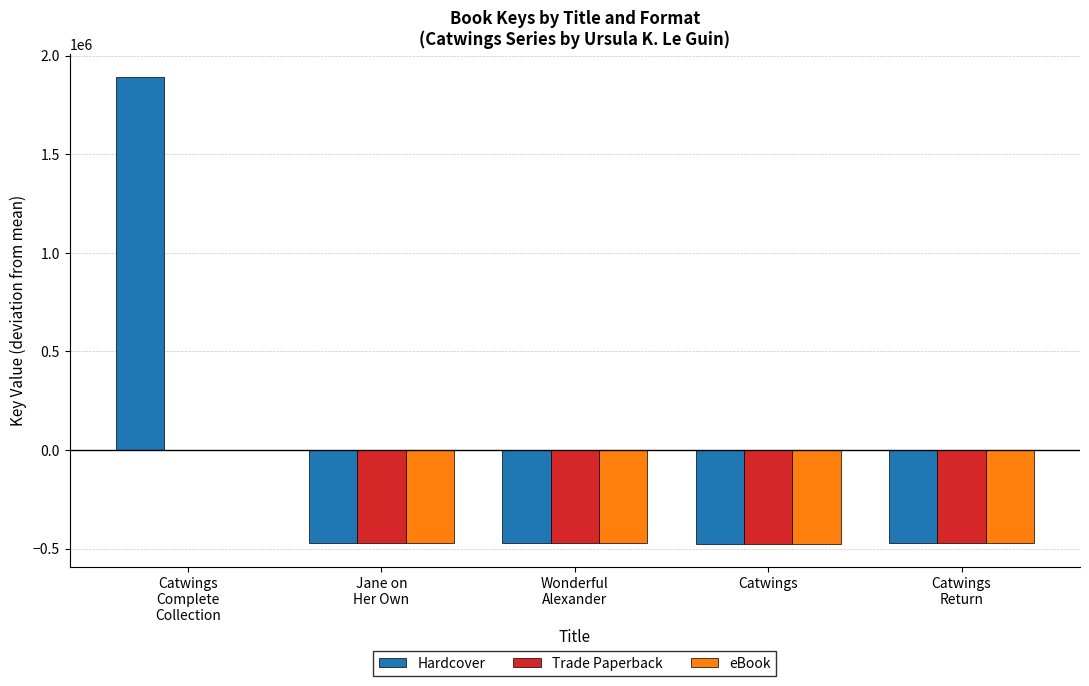

What are all the series names shown in the legend?

Hardcover, Trade Paperback, eBook